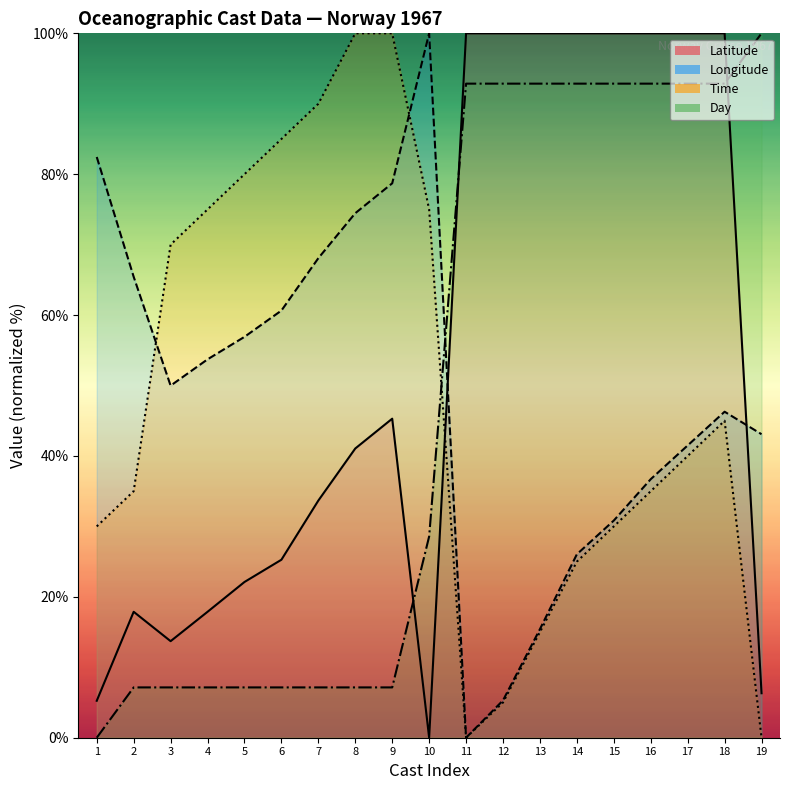

How many lines are shown in the chart?

4